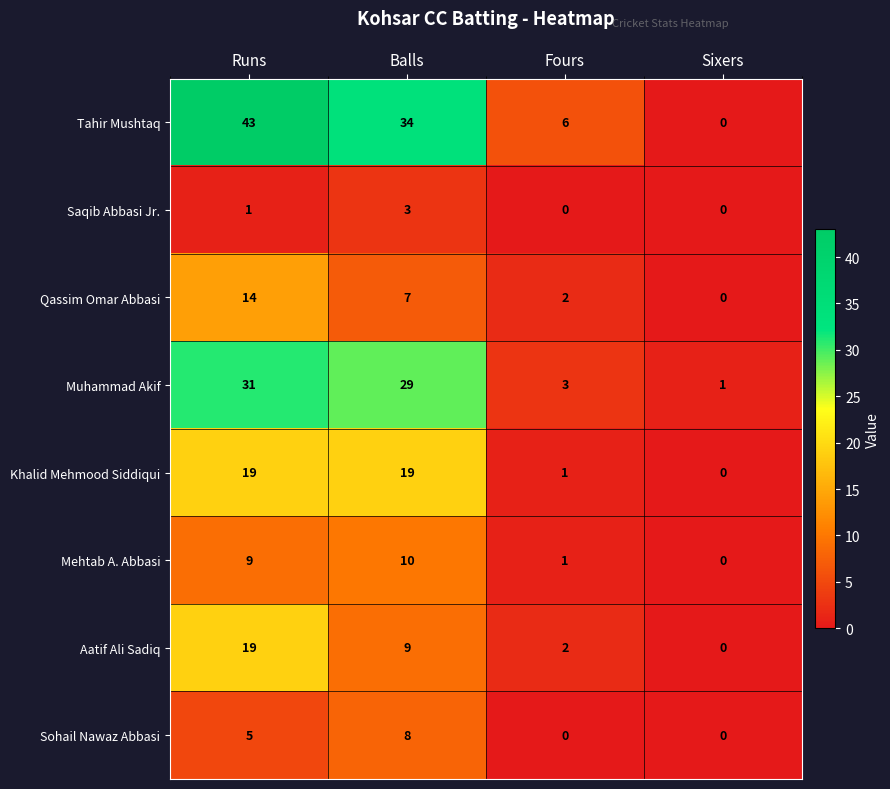

Count the number of categories in the chart.

4